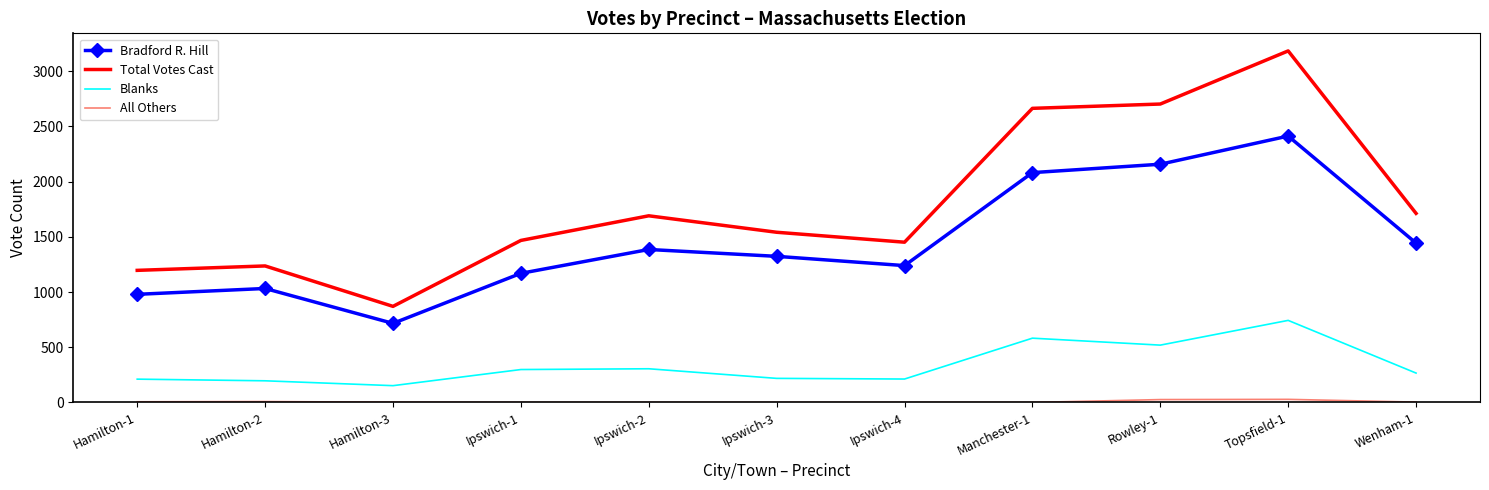

True or false: Bradford R. Hill and Total Votes Cast intersect in this chart.

False